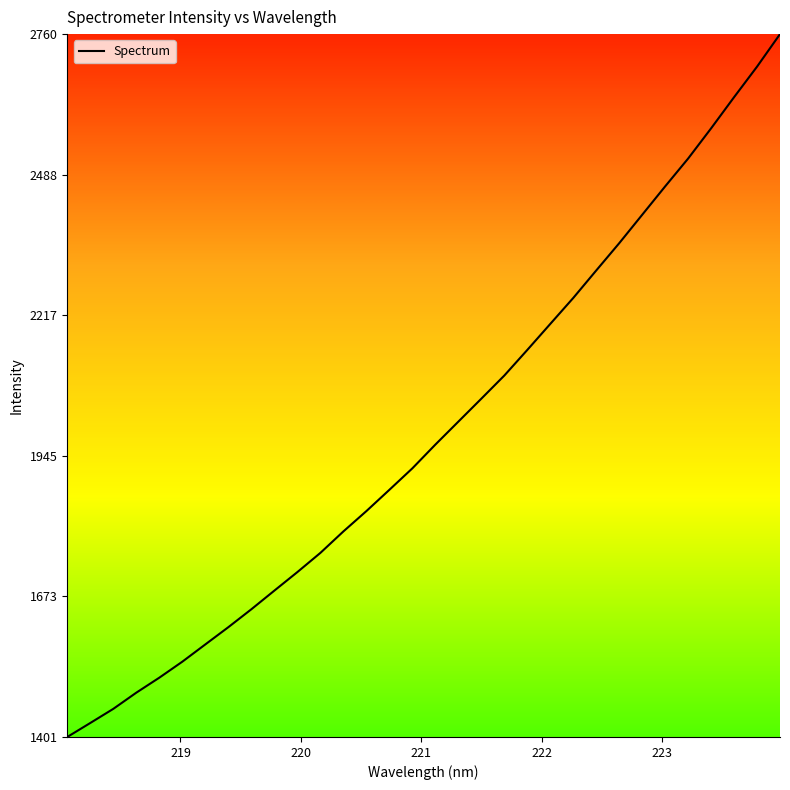

What is the greatest value displayed?

2760.3